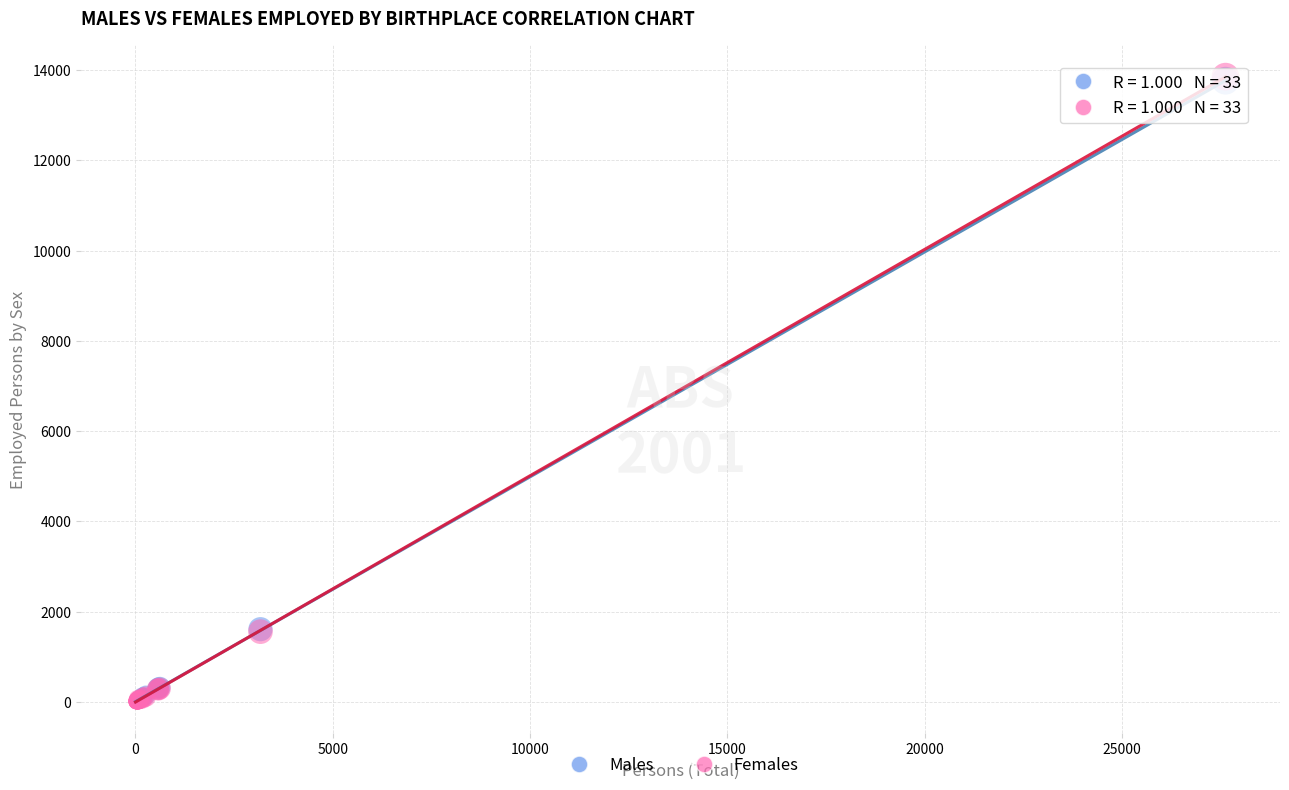

Which series has the widest spread of Y values?

Females